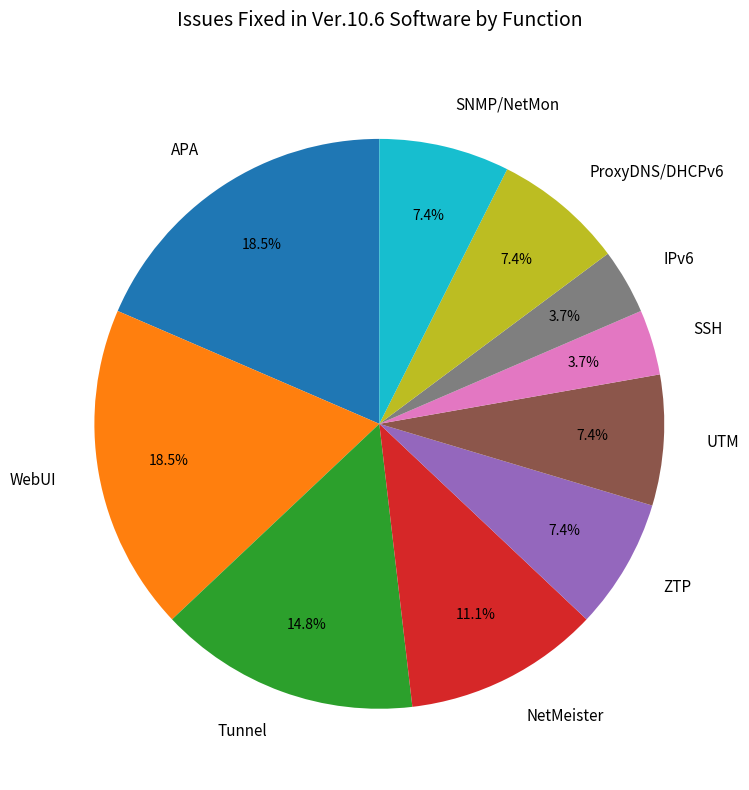

Is there any slice that represents more than half of the pie?

No